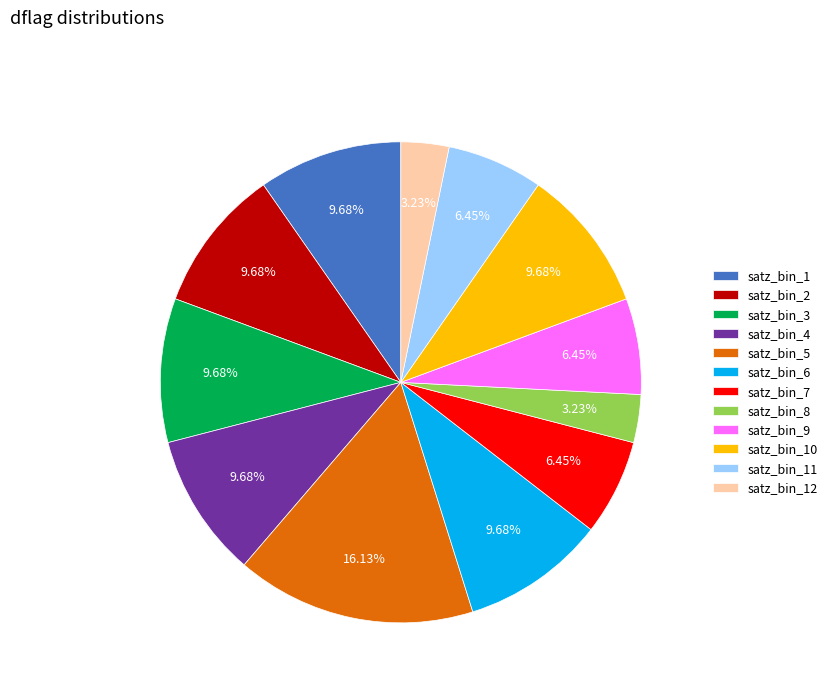

Does any single category account for the majority?

No